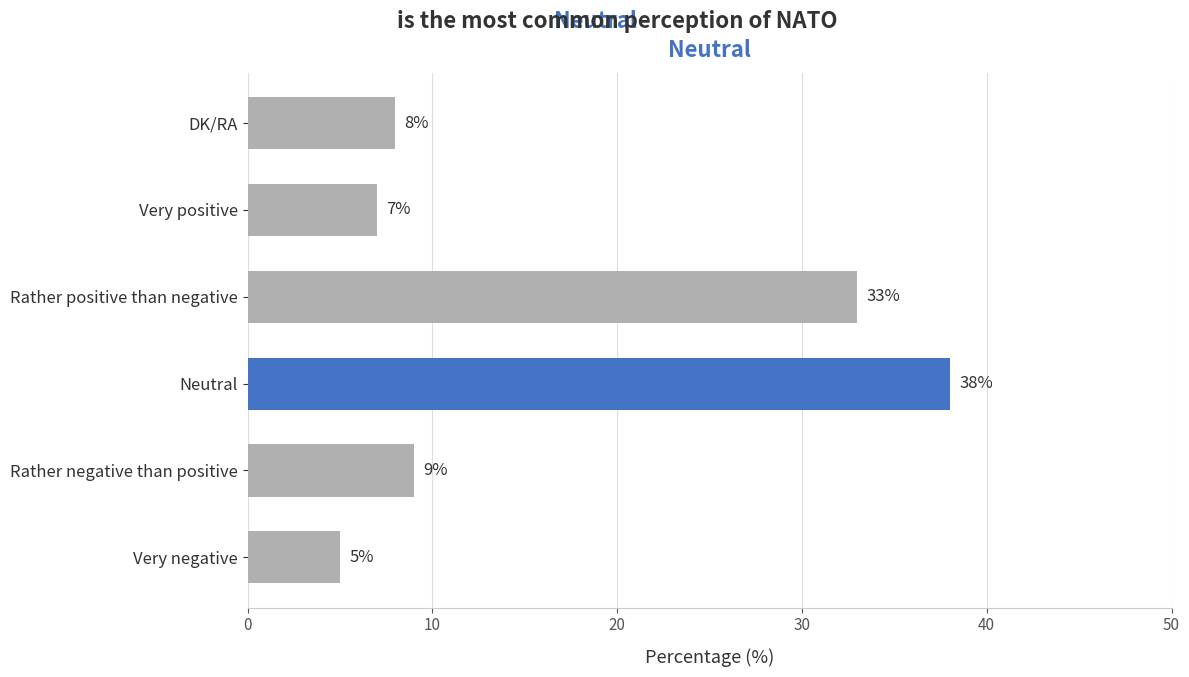

What is the average value?

17